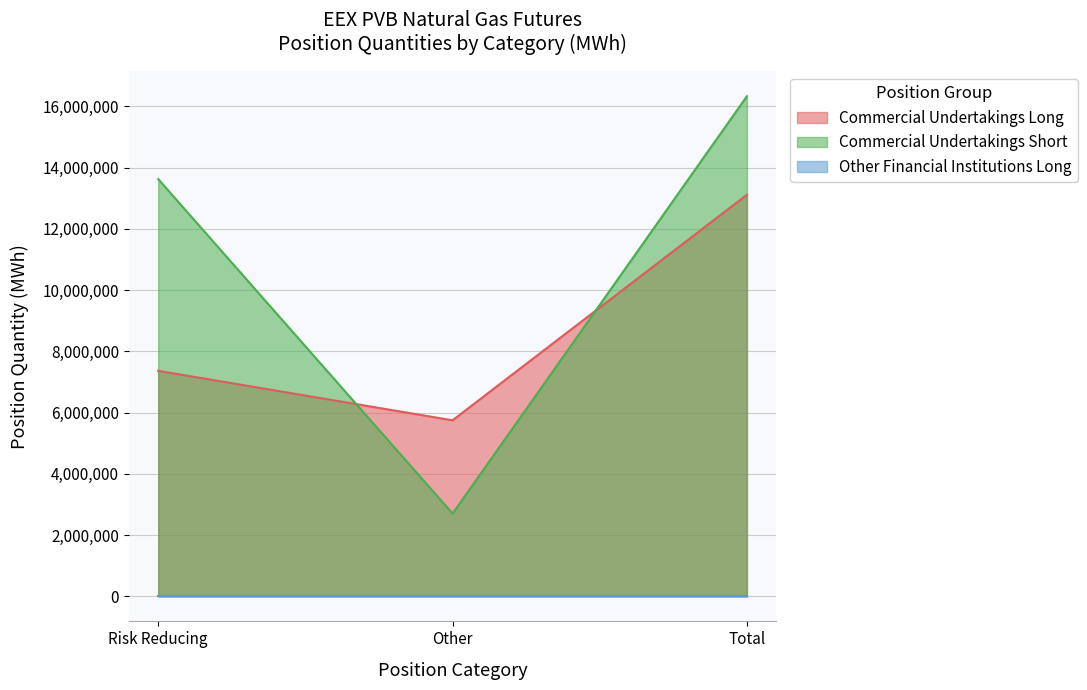

The value of Commercial Undertakings Short at Other is 1494237. True or false?

False